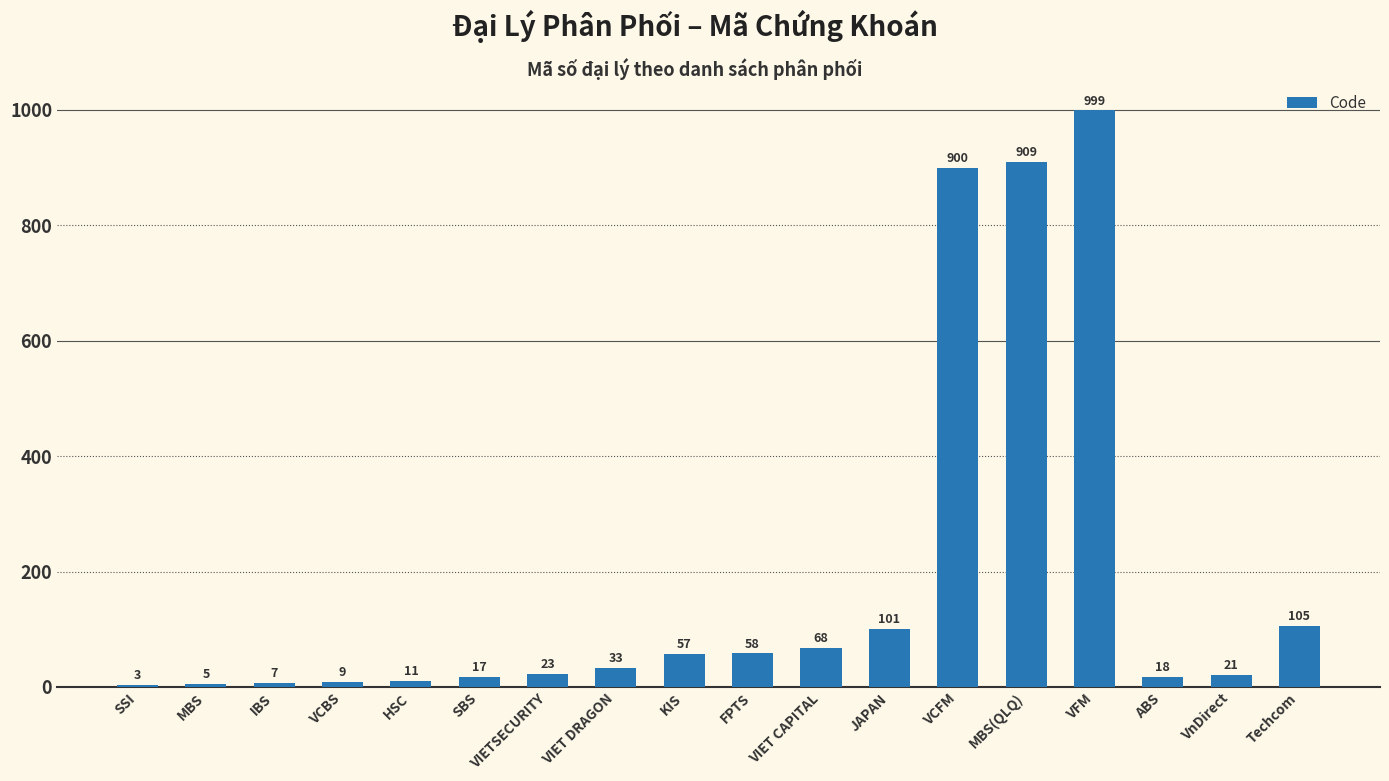

What is the sum of the values at VIETSECURITY and MBS(QLQ)?

932